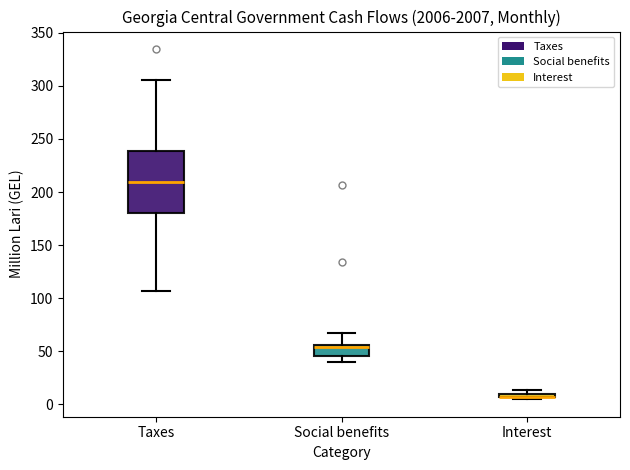

Where does the lower whisker of the box for Taxes end on the y-axis? The values are not printed on the chart, so give them approximately, as read against the axis.

105